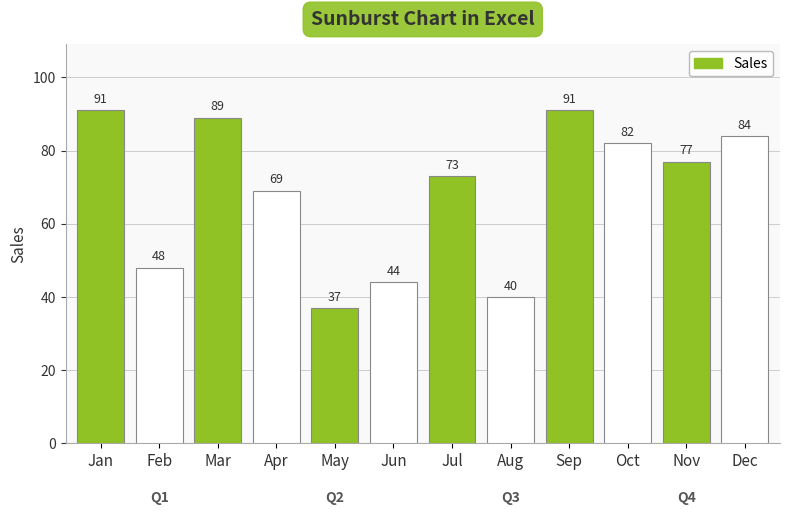

Which label corresponds to the smallest value in the chart?

May